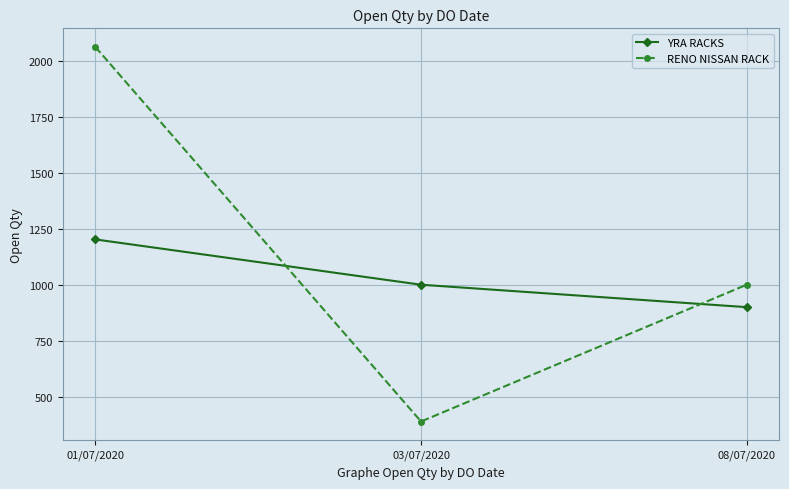

At which label does RENO NISSAN RACK reach its peak?

01/07/2020